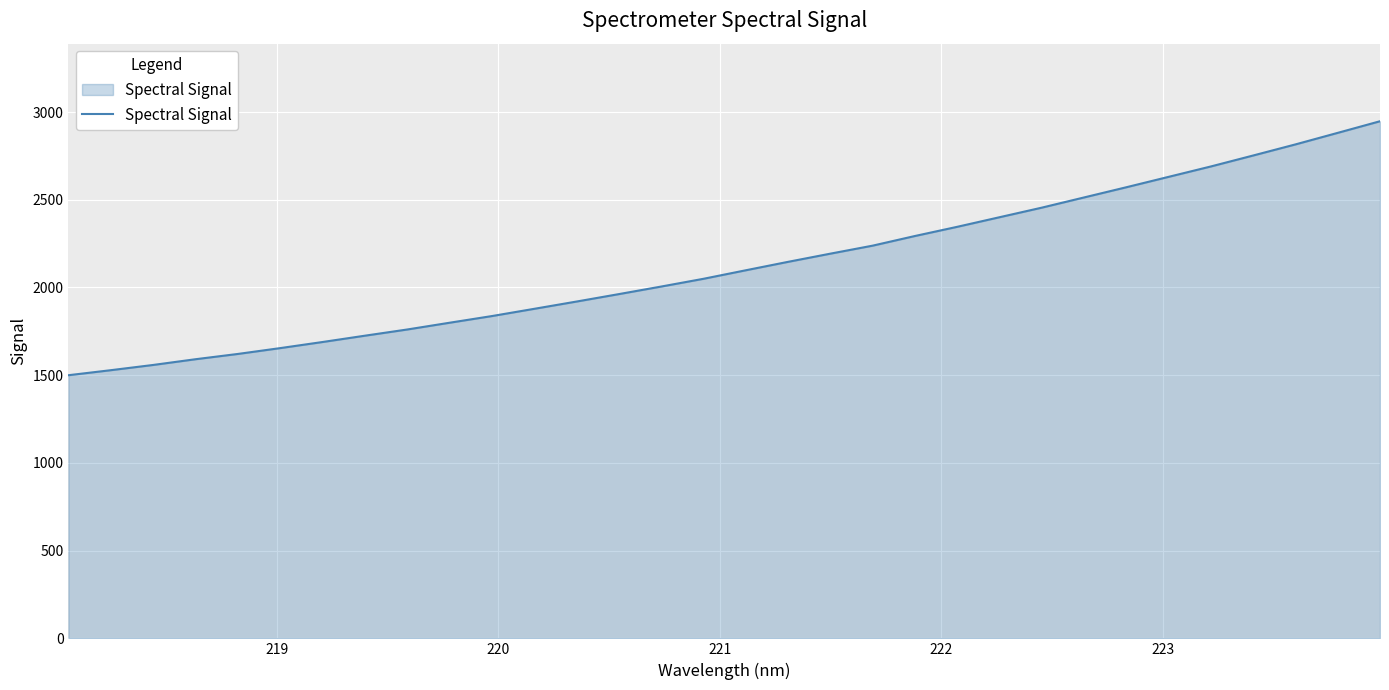

What is the maximum value shown in the chart?

2947.4